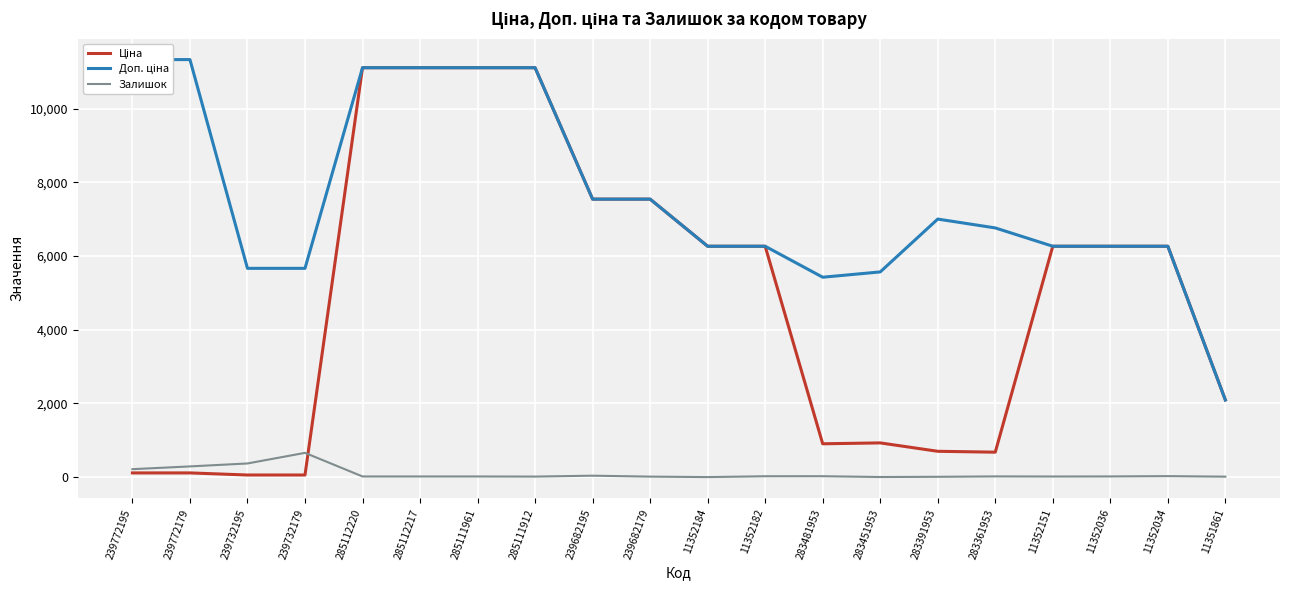

What is the maximum value for Ціна?

11113.6